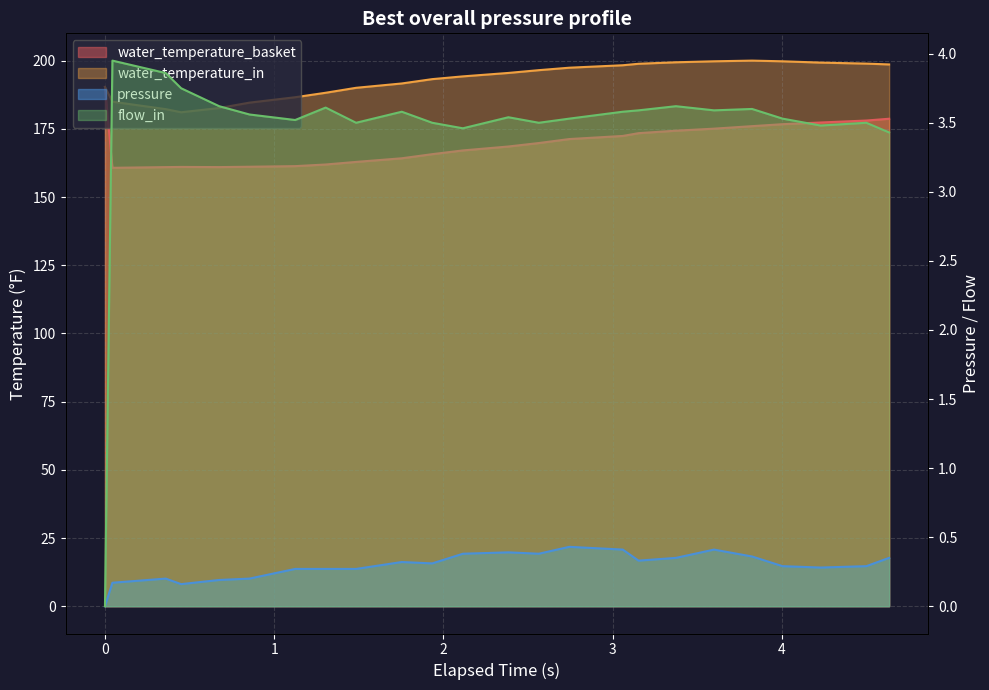

What is the value of the water_temperature_in point at the 9th from the left?

190.1